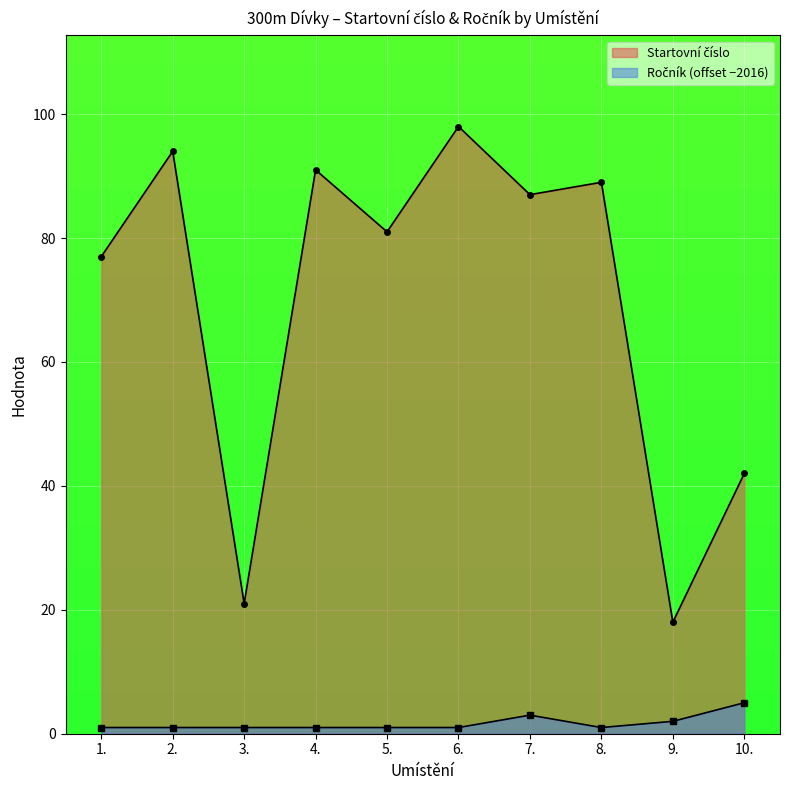

Rank the series at 9. from highest to lowest value.

Startovní číslo, Ročník